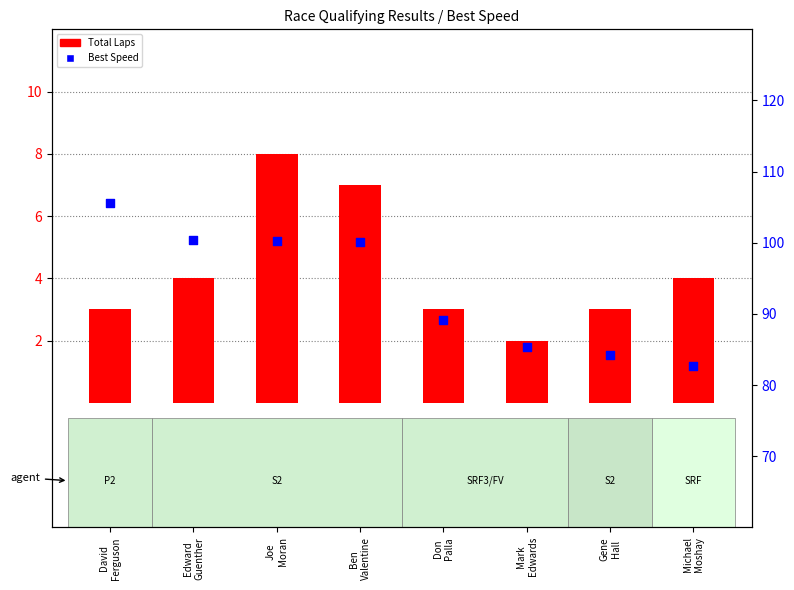

What is the total value across all series at Gene
Hall?

87.2